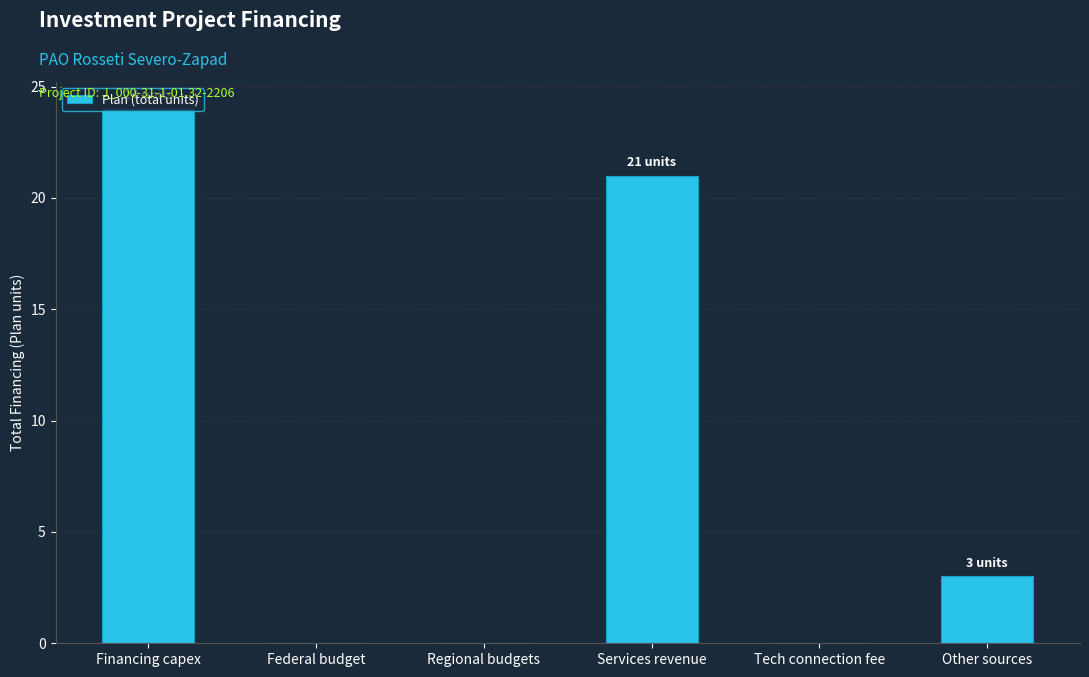

Which label corresponds to the largest value in the chart?

Financing capex